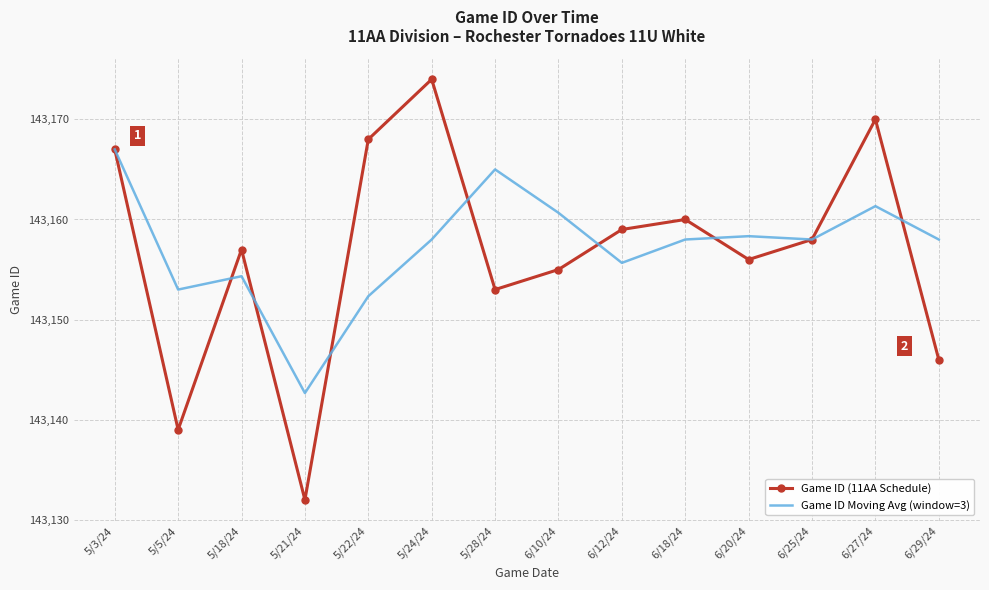

Which series changed the most between 5/28/24 and 6/25/24?

Game ID Moving Avg (window=3)